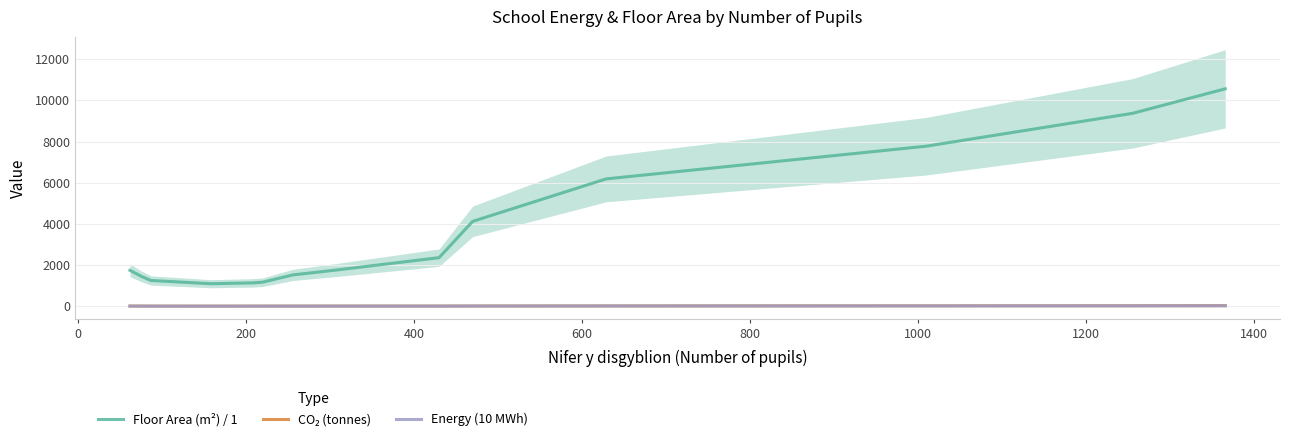

True or false: Floor Area (m²) / 1 and Energy (10 MWh) intersect in this chart.

False